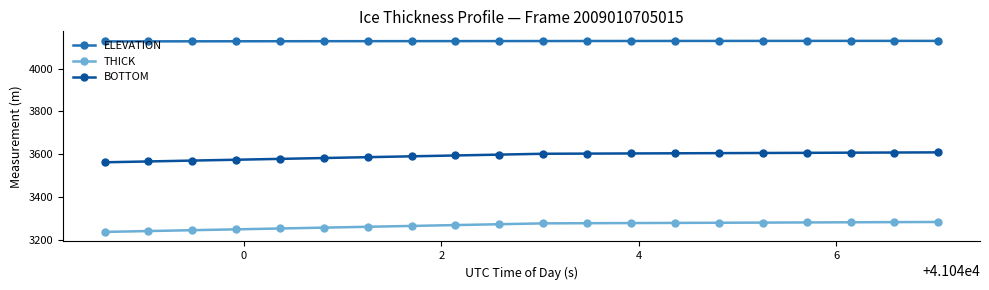

Rank the series by their maximum value, from highest to lowest.

ELEVATION, BOTTOM, THICK